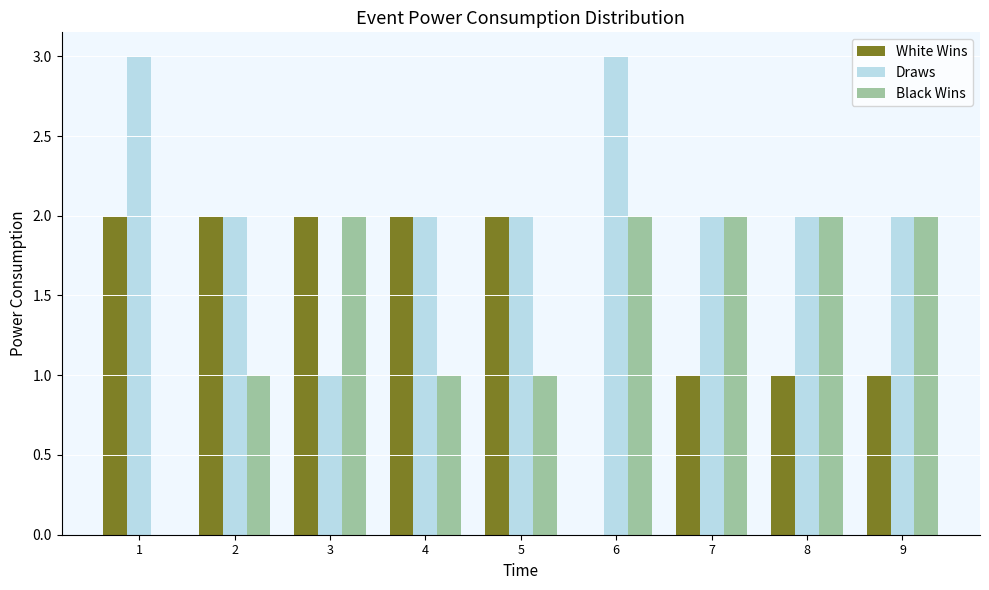

Reading left to right, extract all data points from this chart.

White Wins: 1=2	2=2	3=2	4=2	5=2	6=0	7=1	8=1	9=1
Draws: 1=3	2=2	3=1	4=2	5=2	6=3	7=2	8=2	9=2
Black Wins: 1=0	2=1	3=2	4=1	5=1	6=2	7=2	8=2	9=2